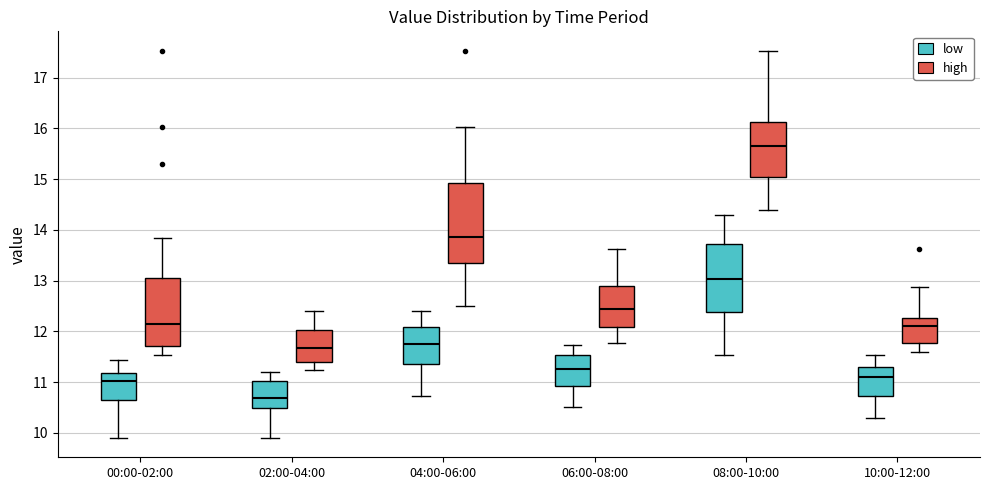

Reading left to right, read every box against the y-axis: the position of its median line, the range the box covers, and the ends of its whiskers. The values are not printed on the chart, so give them approximately, as read against the axis.

00:00-02:00 (low): median 11.0, box 10.6 to 11.2, whiskers 9.9 to 11.4
00:00-02:00 (high): median 12.2, box 11.7 to 13.1, whiskers 11.5 to 13.8
02:00-04:00 (low): median 10.7, box 10.5 to 11.0, whiskers 9.9 to 11.2
02:00-04:00 (high): median 11.7, box 11.4 to 12.0, whiskers 11.2 to 12.4
04:00-06:00 (low): median 11.8, box 11.4 to 12.1, whiskers 10.7 to 12.4
04:00-06:00 (high): median 13.9, box 13.4 to 14.9, whiskers 12.5 to 16.0
06:00-08:00 (low): median 11.3, box 10.9 to 11.5, whiskers 10.5 to 11.7
06:00-08:00 (high): median 12.5, box 12.1 to 12.9, whiskers 11.8 to 13.6
08:00-10:00 (low): median 13.0, box 12.4 to 13.7, whiskers 11.5 to 14.3
08:00-10:00 (high): median 15.7, box 15.1 to 16.1, whiskers 14.4 to 17.5
10:00-12:00 (low): median 11.1, box 10.7 to 11.3, whiskers 10.3 to 11.5
10:00-12:00 (high): median 12.1, box 11.8 to 12.3, whiskers 11.6 to 12.9